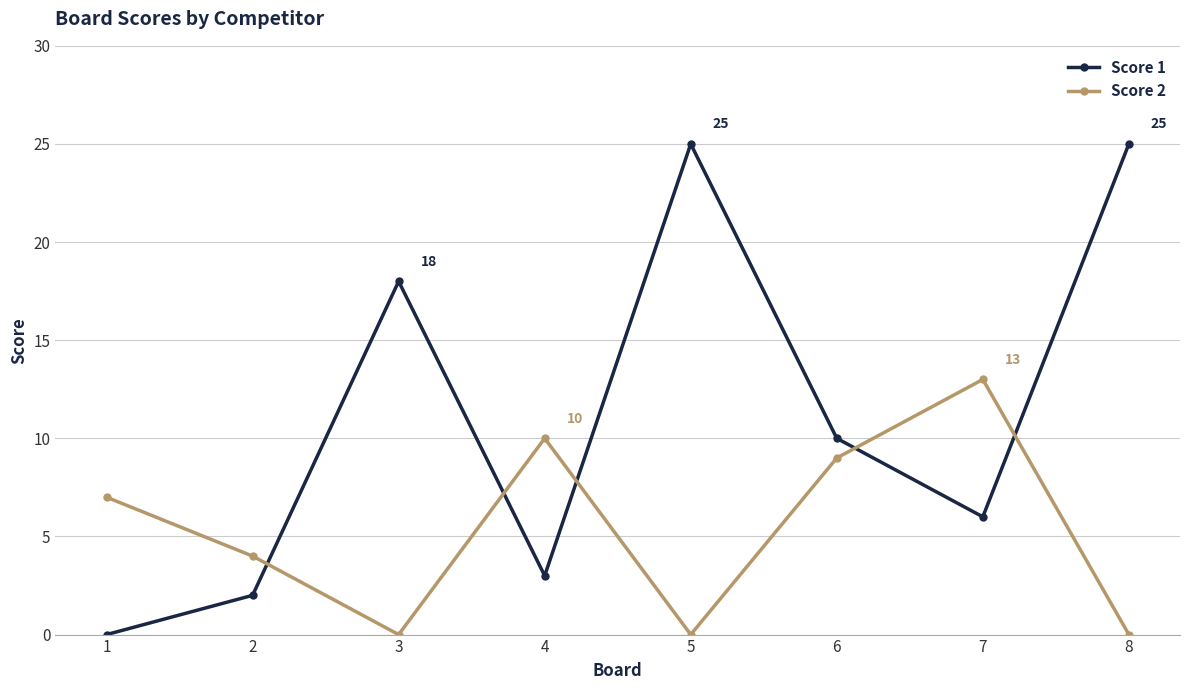

The Score 1 series shows 3 at 4. True or false?

True